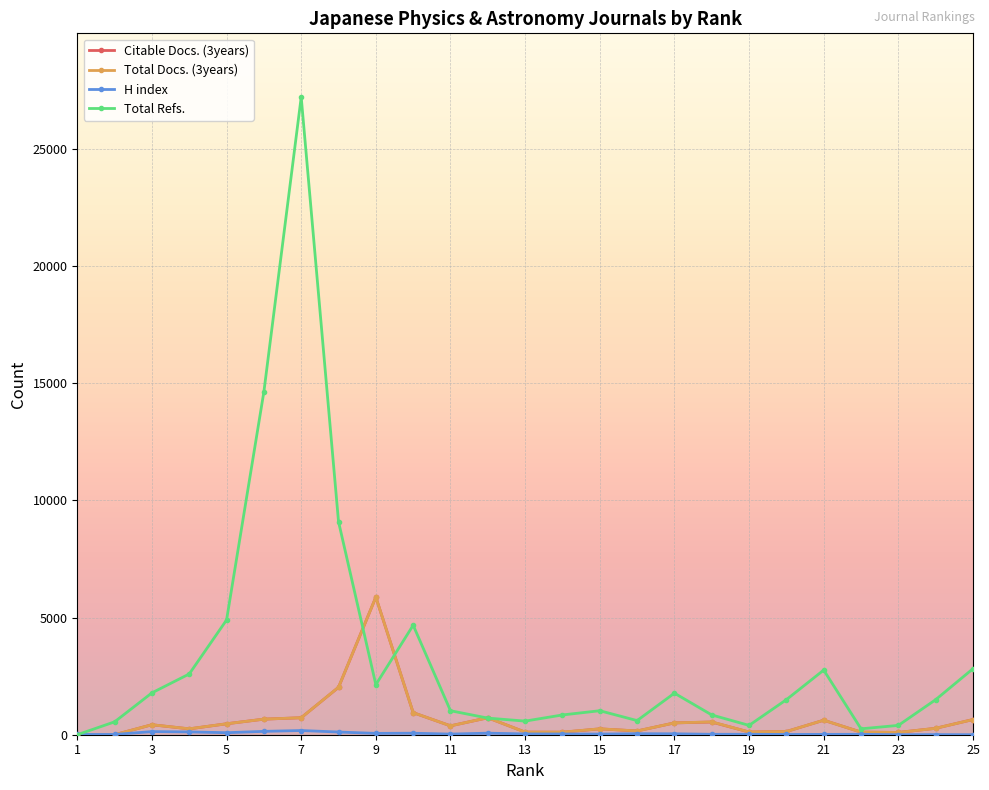

Which series has the widest spread of values?

Total Refs.